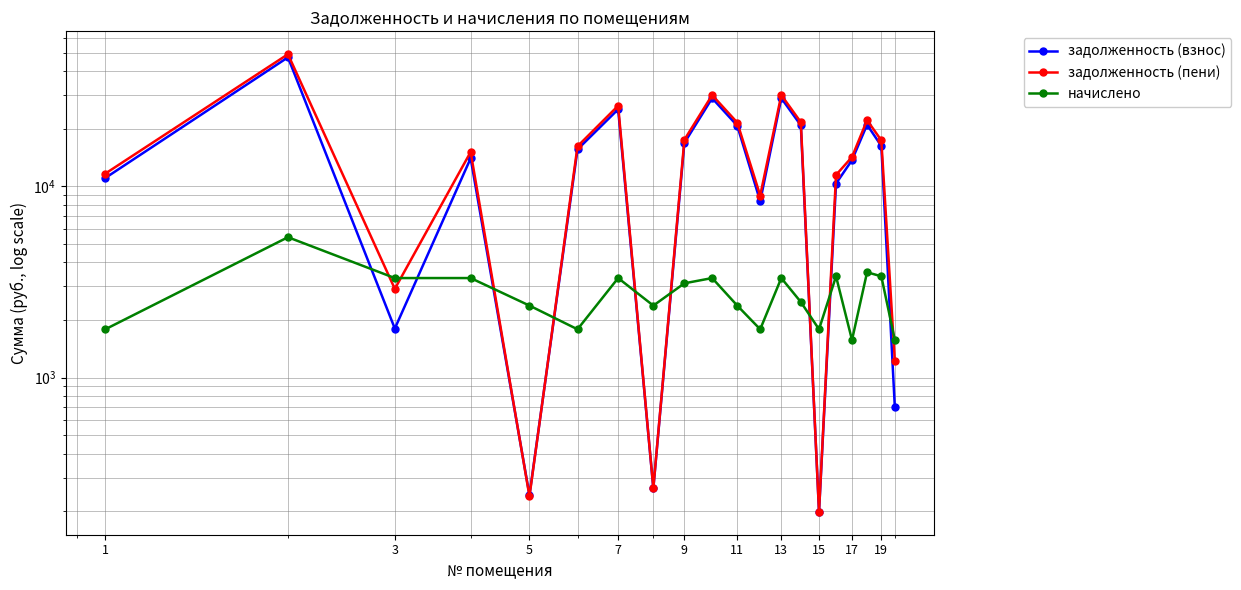

What is the label of the 10th point from the left?

19